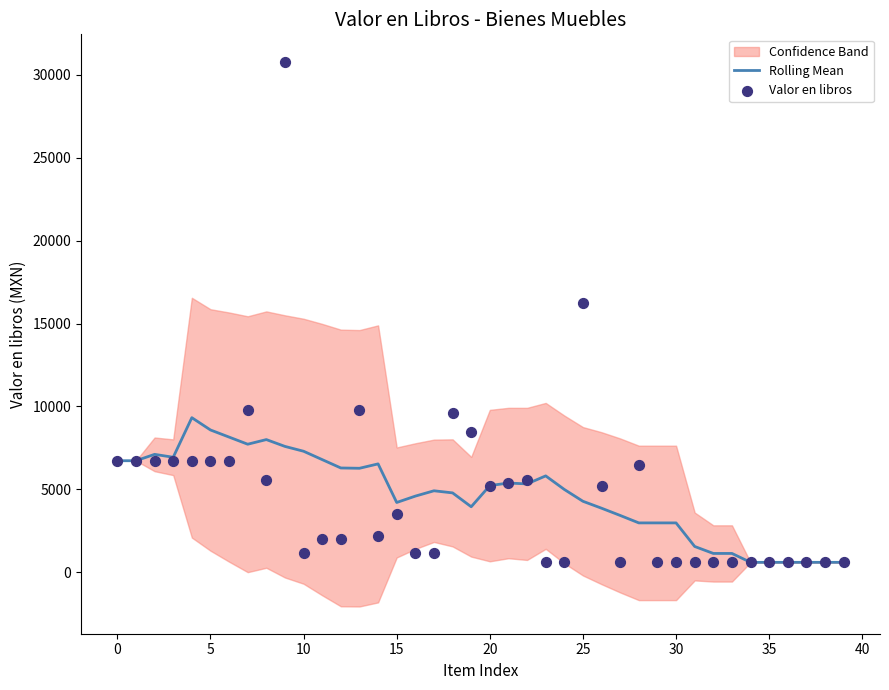

Is the value of Rolling Mean at 16 greater than the value of Valor en libros at 39?

Yes